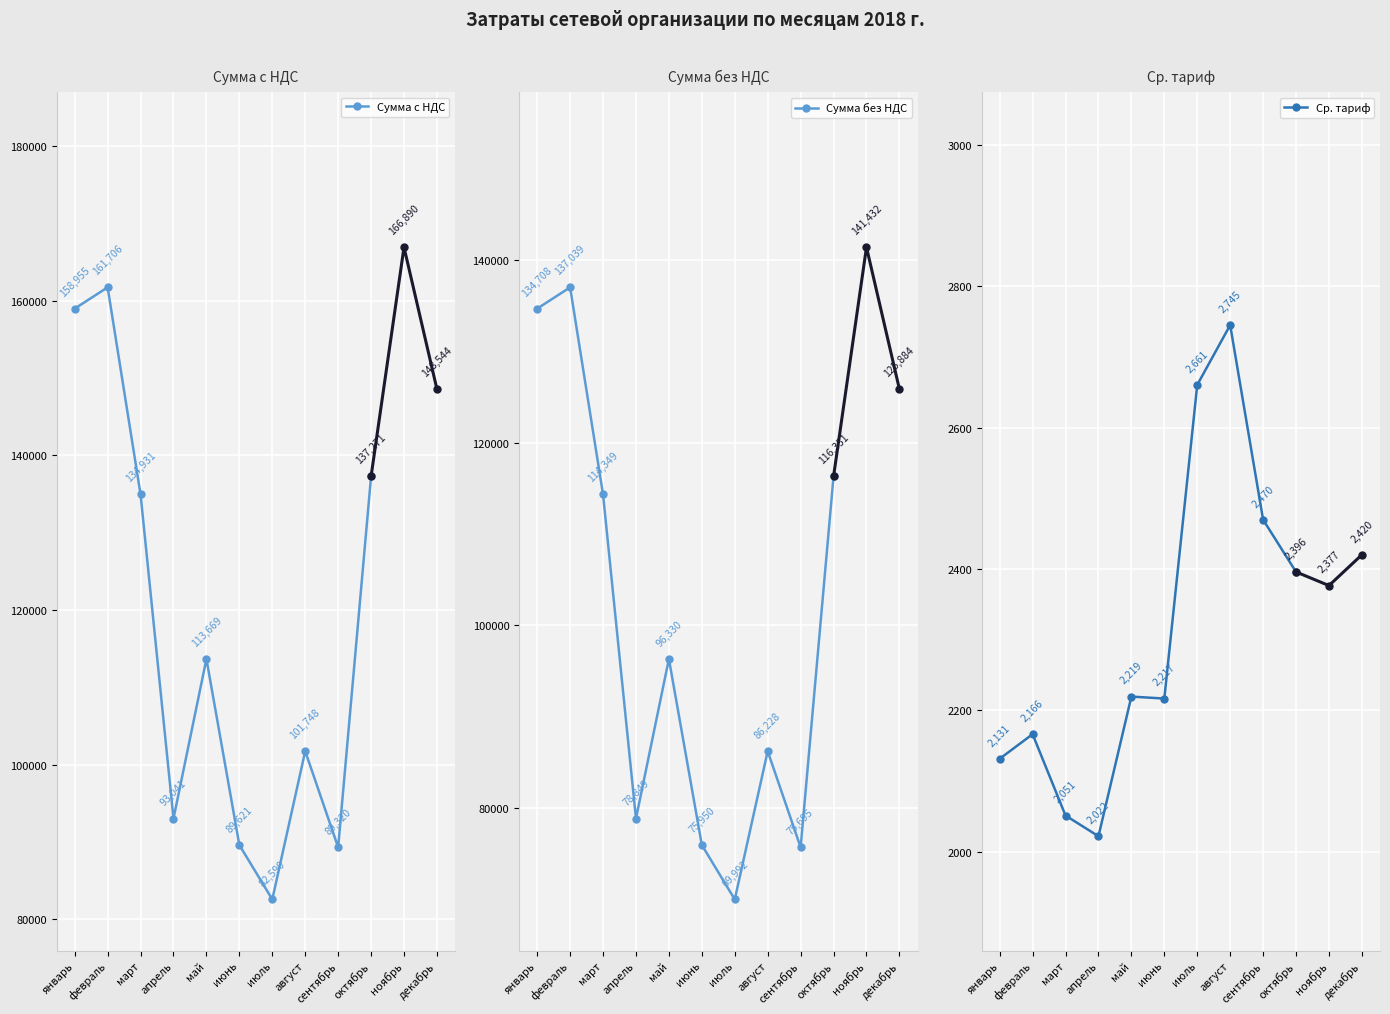

Is this an area chart (filled region under the line)?

No